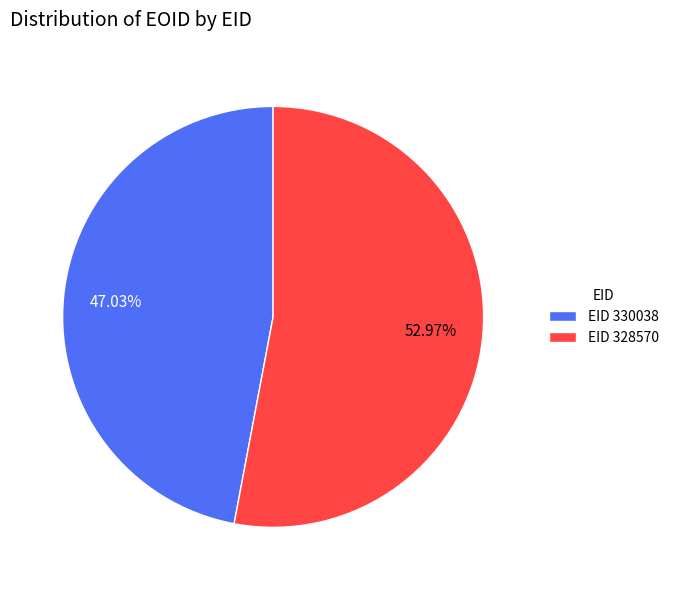

Which category has the biggest portion of the pie?

EID 328570